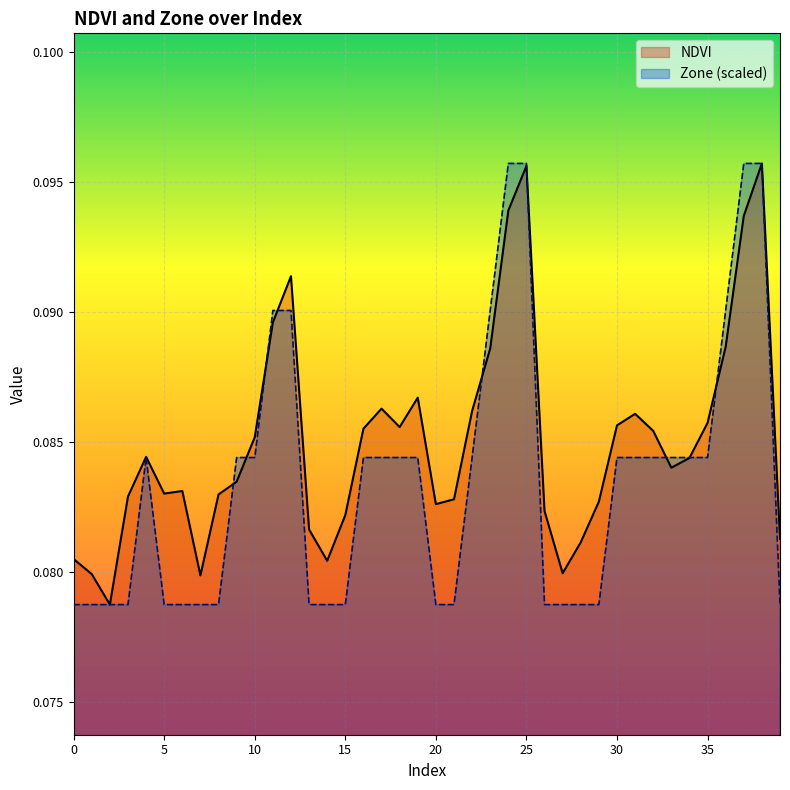

What is the maximum value for Zone?

0.1